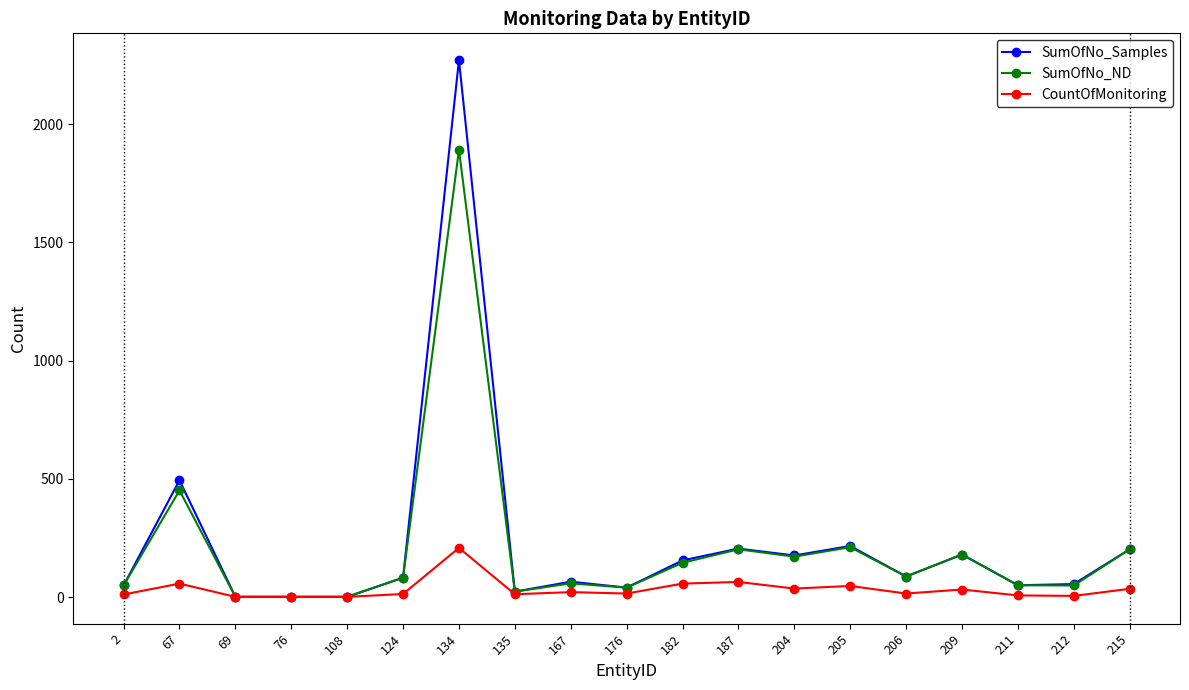

What is the difference between the CountOfMonitoring values at 211 and 134?

201